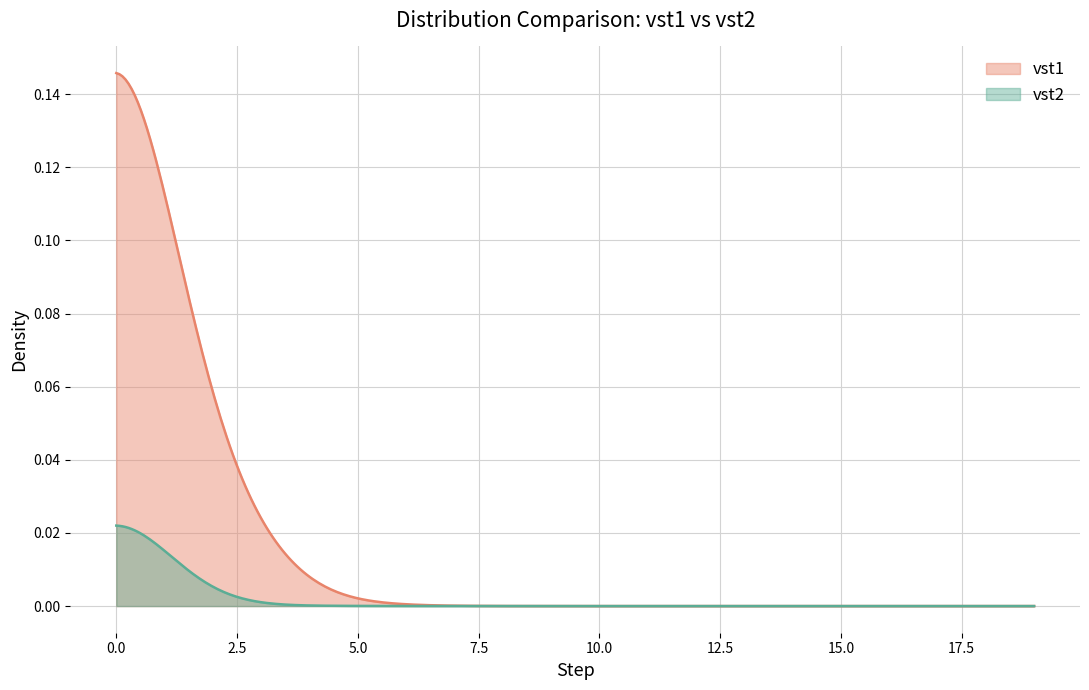

How many series are shown in this chart?

2